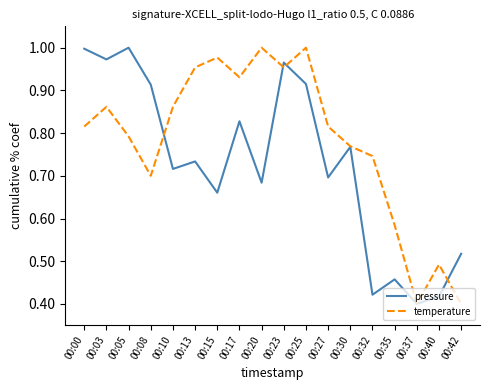

At how many categories does at least one series exceed 0?

18